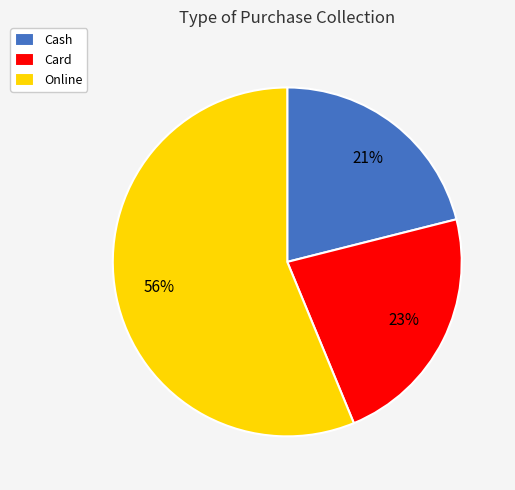

Does Online represent more than half of the total?

Yes